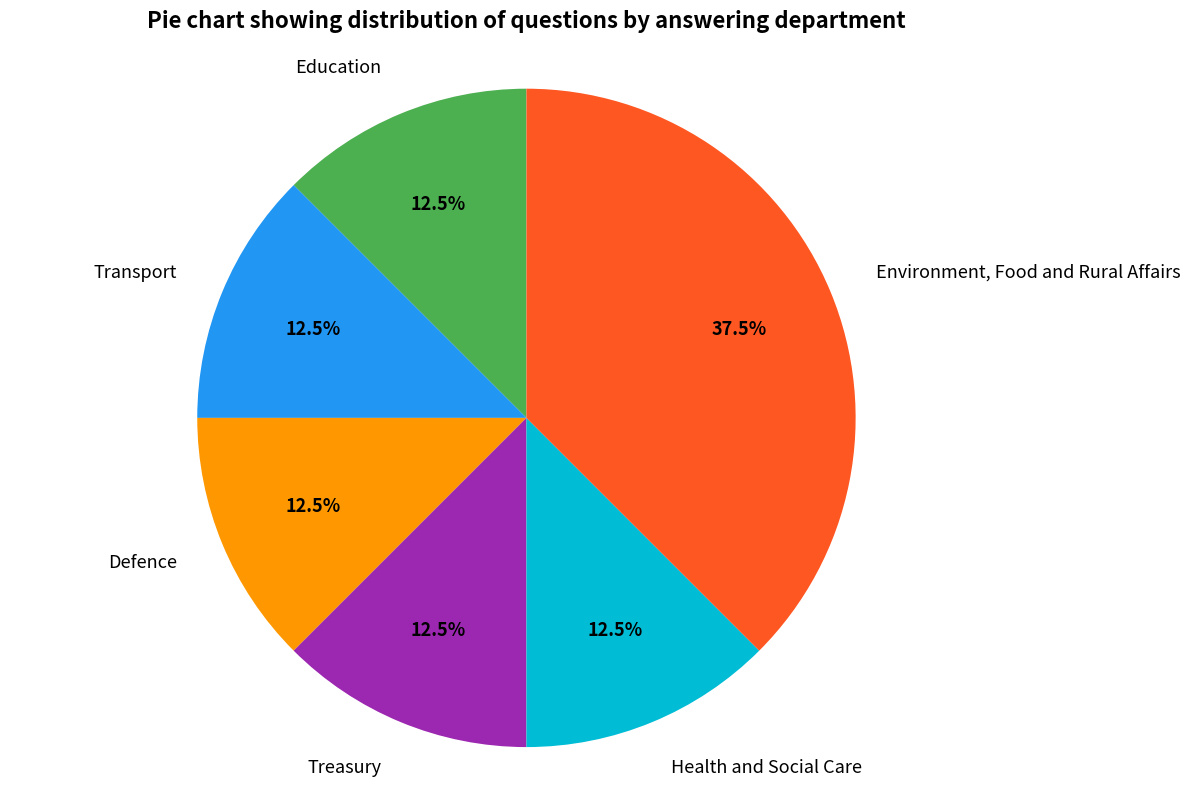

Does Treasury represent more than half of the total?

No